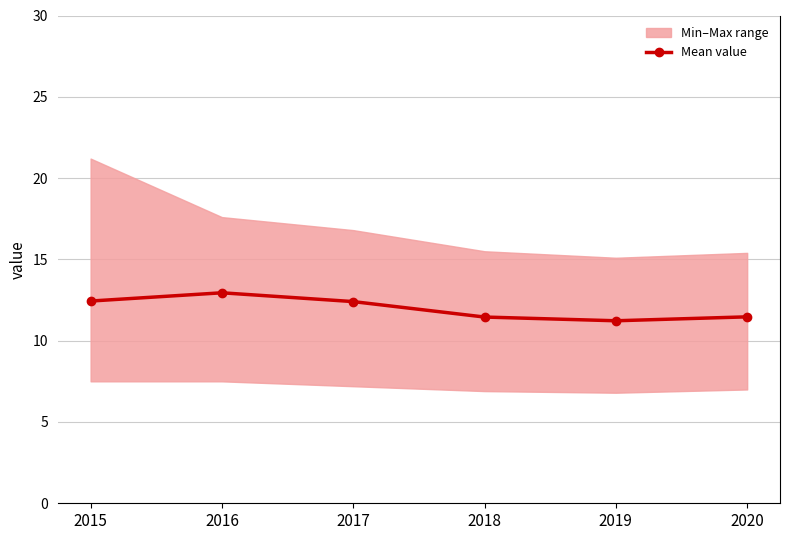

What is the smallest value displayed?

11.2